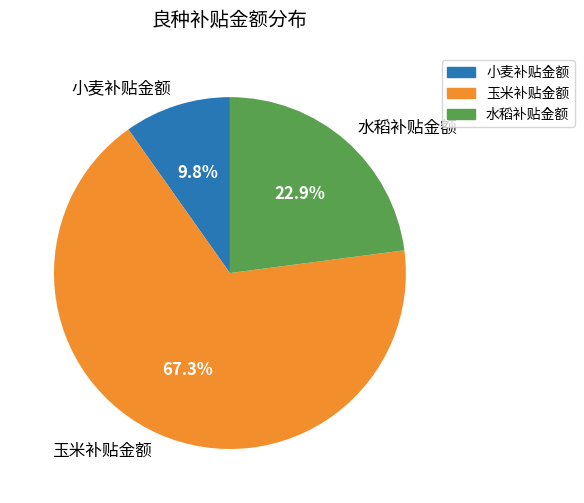

Is it true that 小麦补贴金额 is 10% of the pie?

True